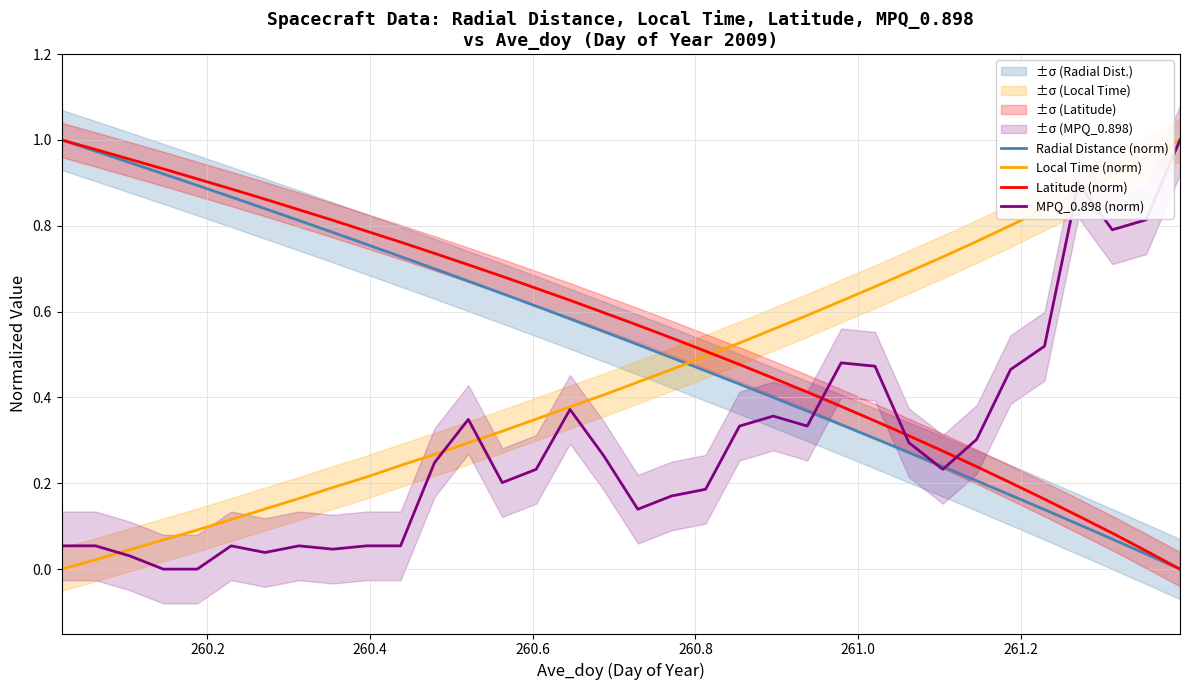

Which series ends up on top after the final intersection of MPQ_0.898 (norm) and Latitude (norm)?

MPQ_0.898 (norm)